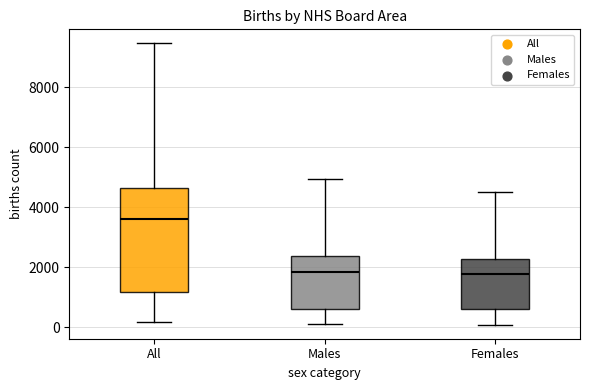

Comparing the boxes themselves (not the whiskers), which one is the tallest?

All